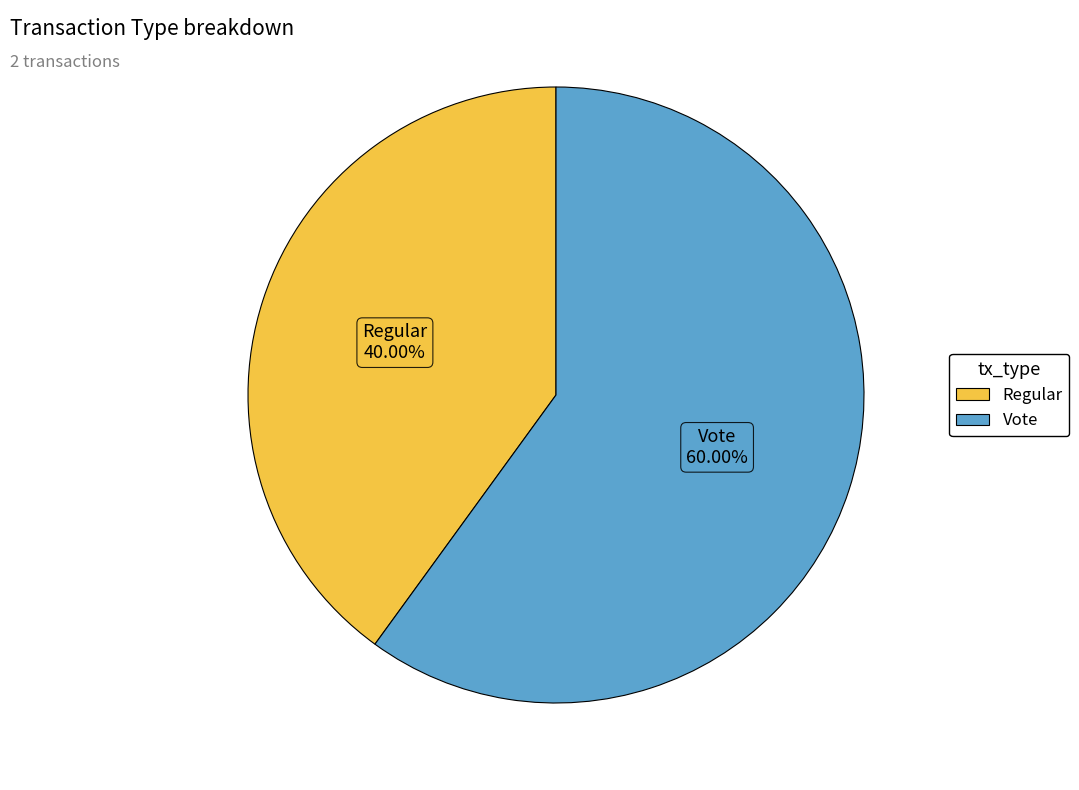

To the nearest percent, what is the difference between the largest and smallest slice percentages?

20%